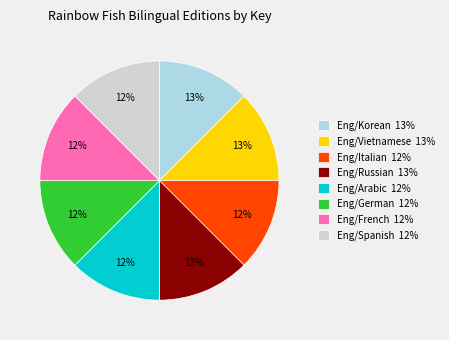

Is there any slice that represents more than half of the pie?

No